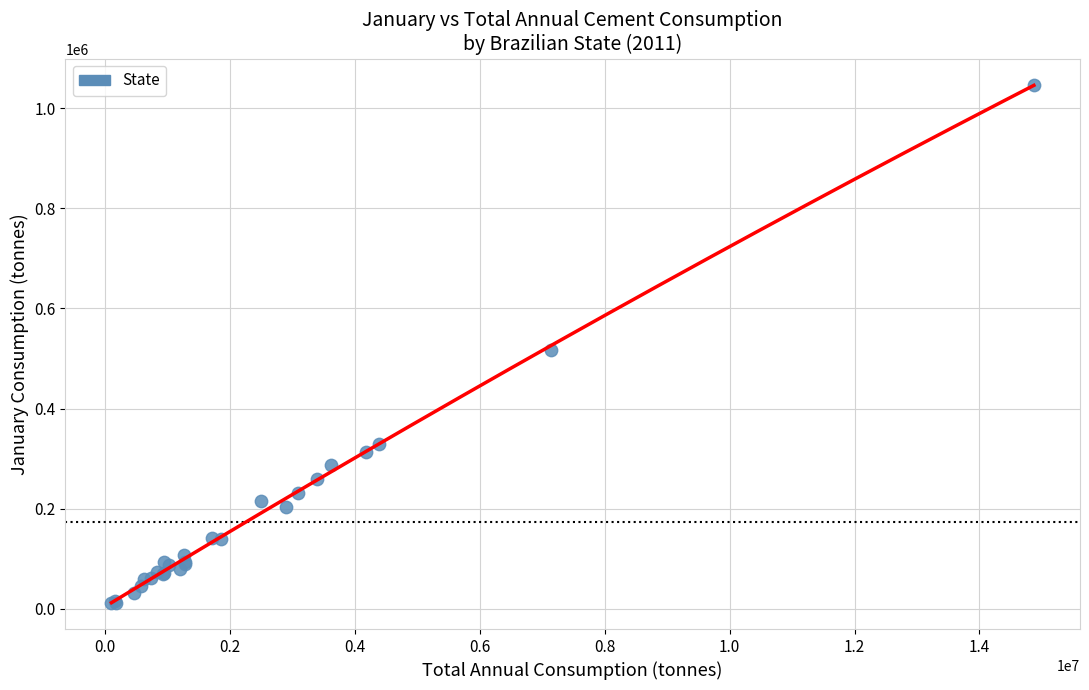

What Y value in the scatter plot is closest to 529138?

516590